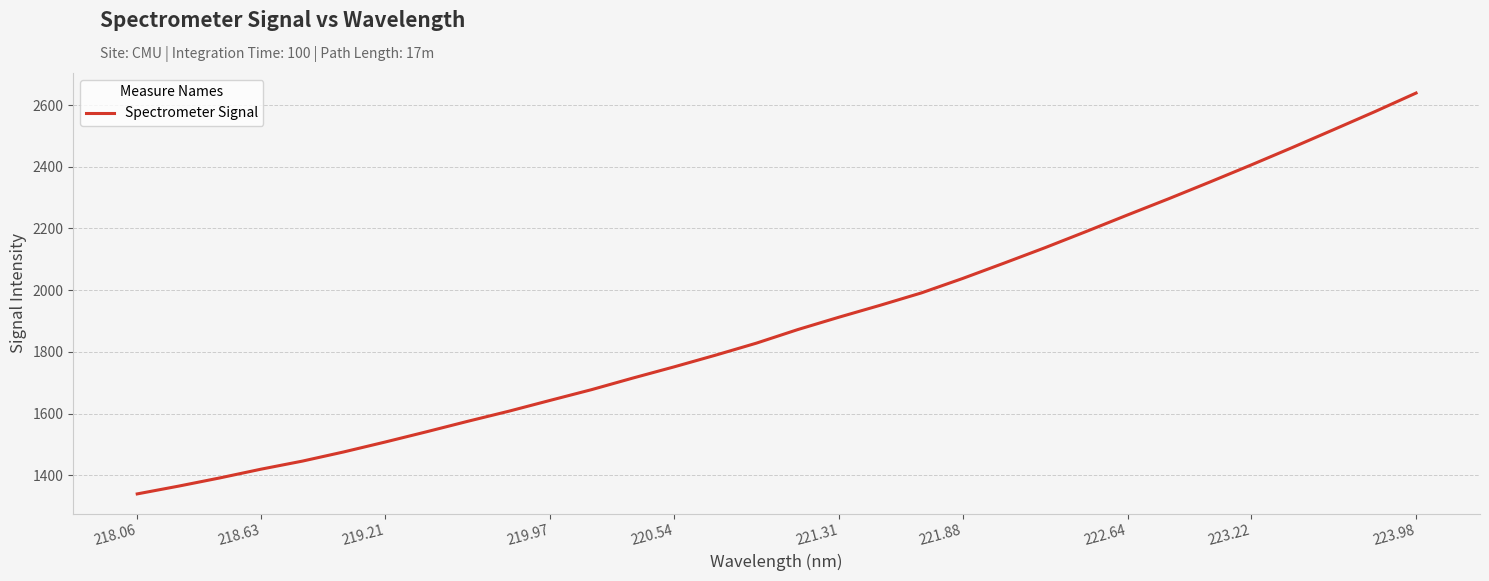

What is the average value?

1898.4